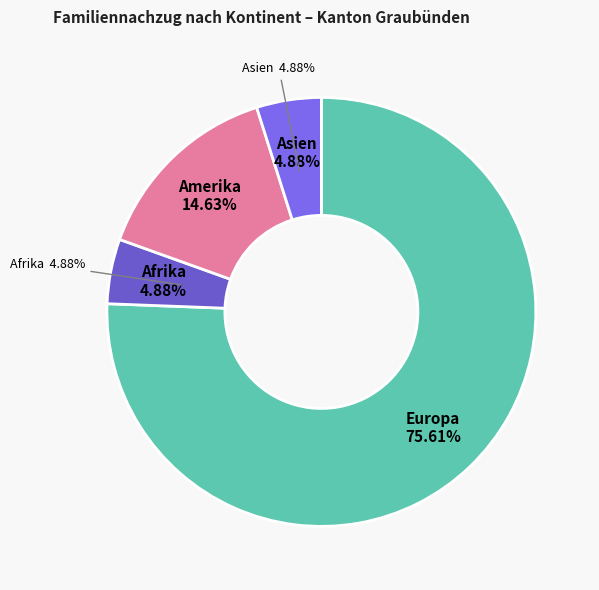

What is the change in value from Afrika to Amerika?

+4